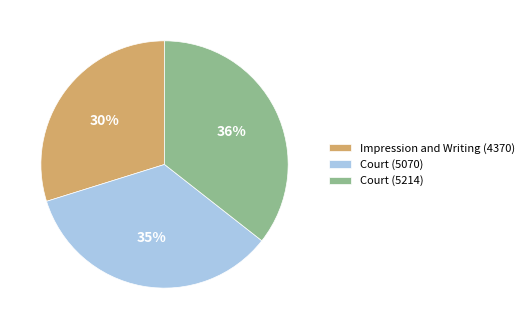

What is the smallest slice in the pie chart?

Impression and Writing (4370)